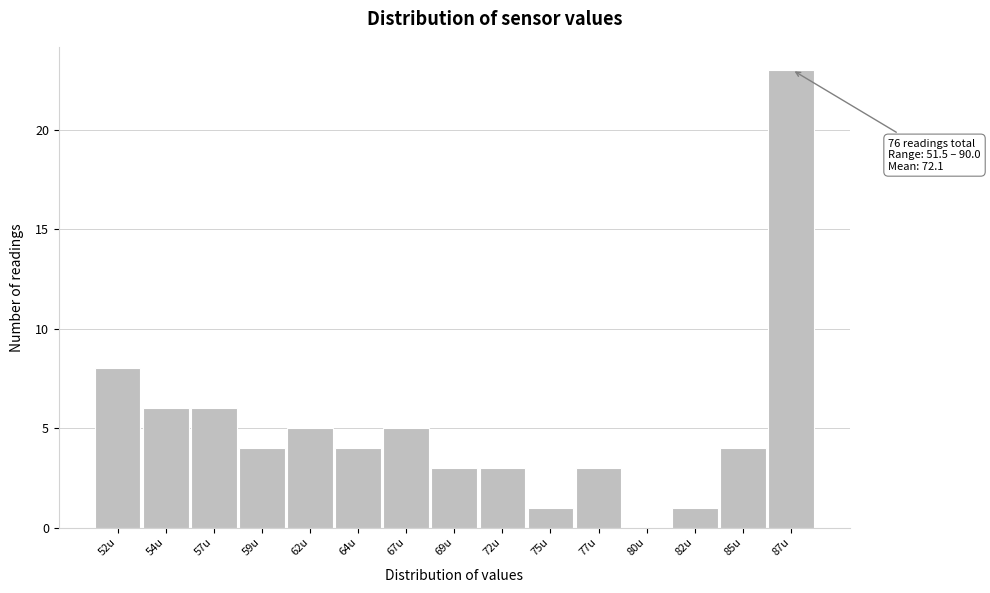

Reading left to right, list all the values displayed in this chart.

52u=8	54u=6	57u=6	59u=4	62u=5	64u=4	67u=5	69u=3	72u=3	75u=1	77u=3	80u=0	82u=1	85u=4	87u=23